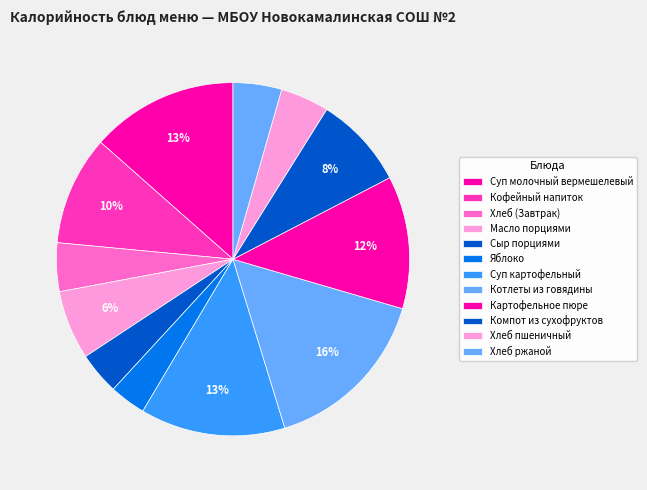

To the nearest percent, what is the combined percentage of Картофельное пюре and Хлеб (Завтрак)?

17%